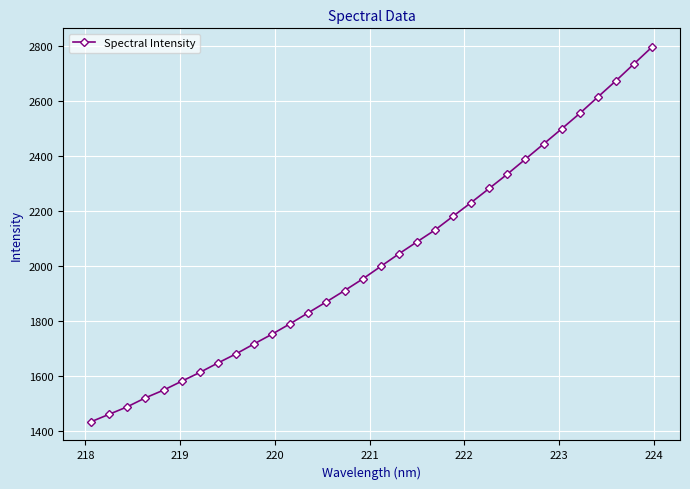

What is the sum of all values?

64804.0